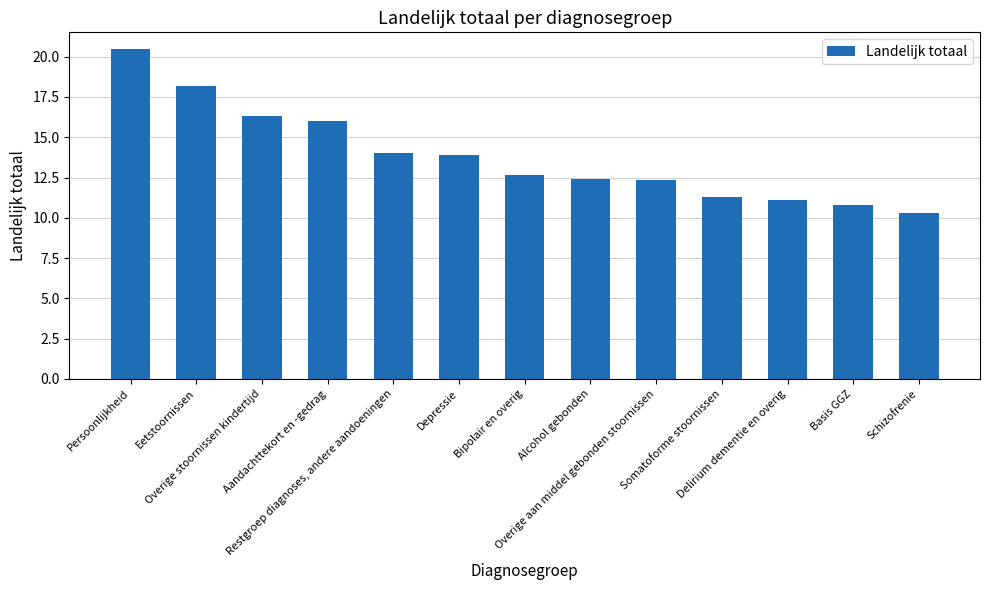

Reading right to left, transcribe all the data shown in this chart.

10.3	10.8	11.1	11.3	12.3	12.4	12.7	13.9	14.0	16.0	16.3	18.2	20.5